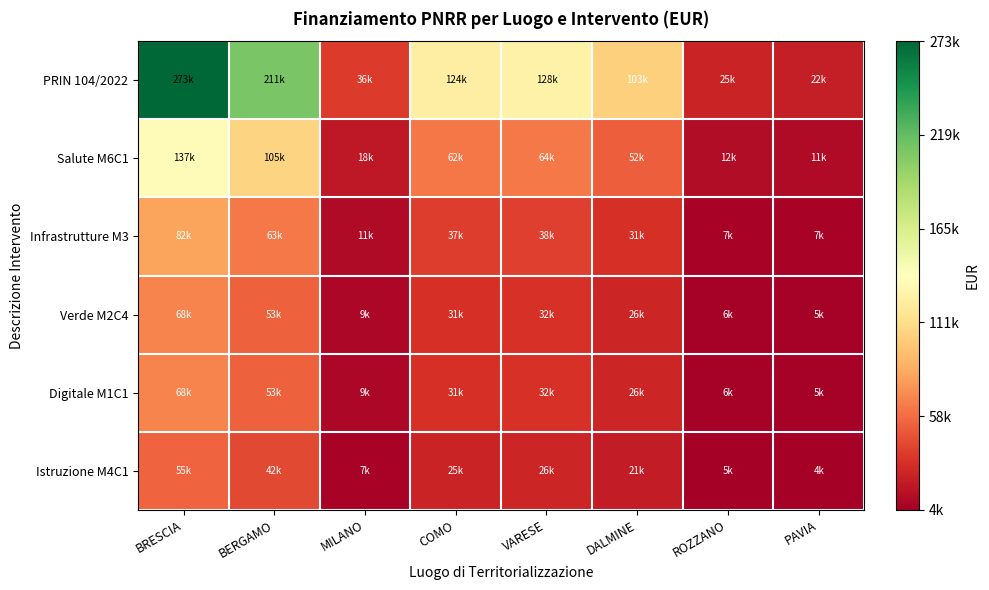

Which series has the largest total across all categories?

PRIN 104/2022